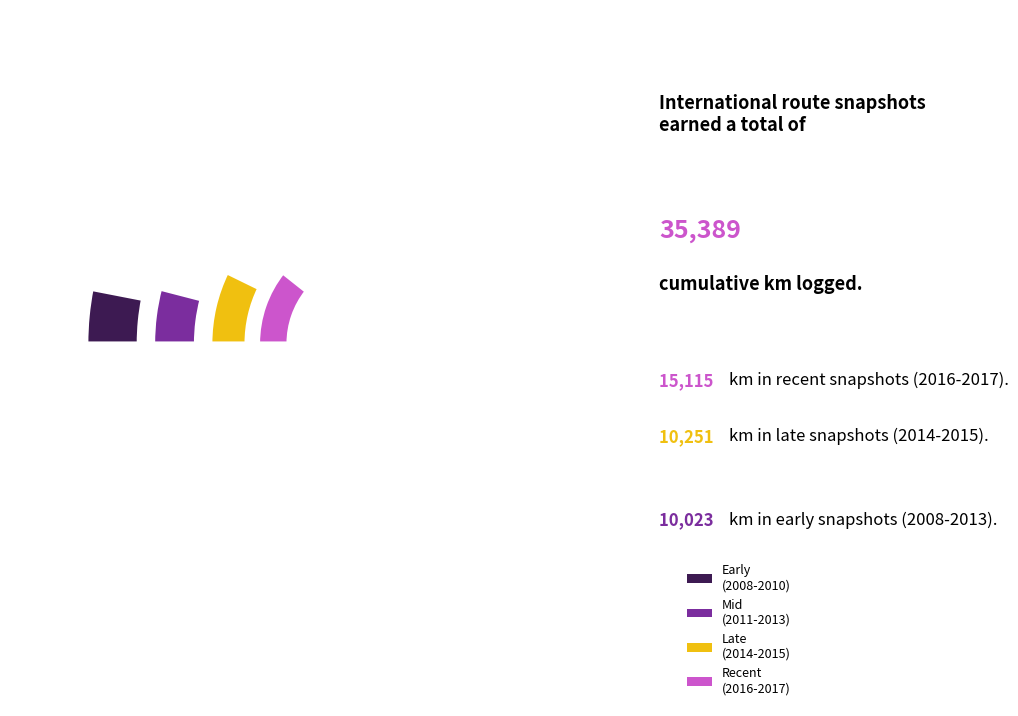

Is there any slice that represents more than half of the pie?

No